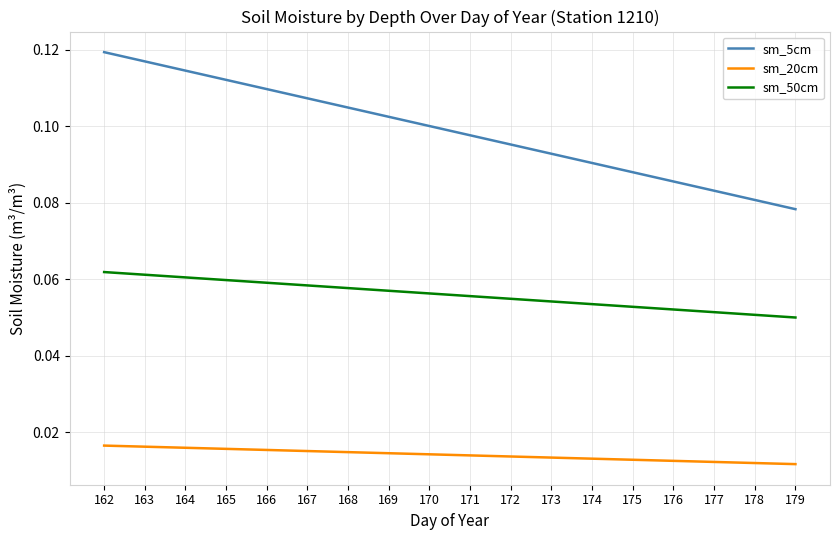

What is the sum of all sm_5cm values?

1.8